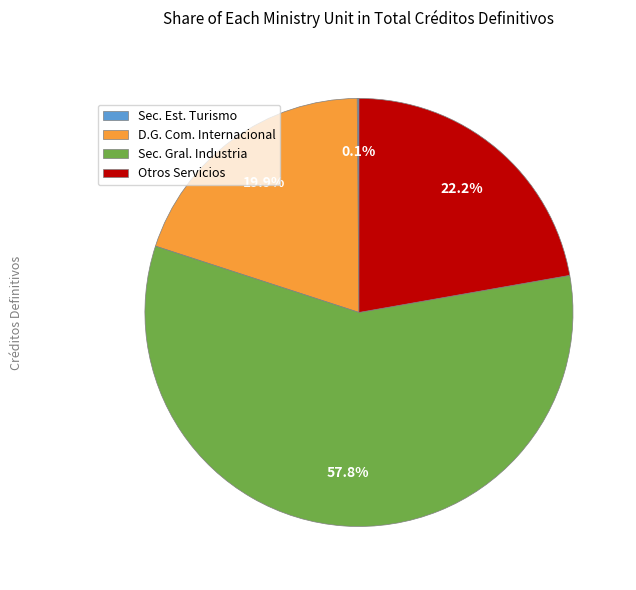

Is there any slice that represents more than half of the pie?

Yes